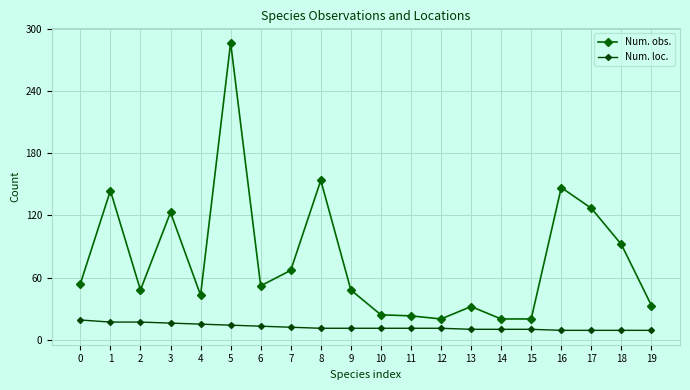

Which series changed the most between 7 and 16?

Num. obs.